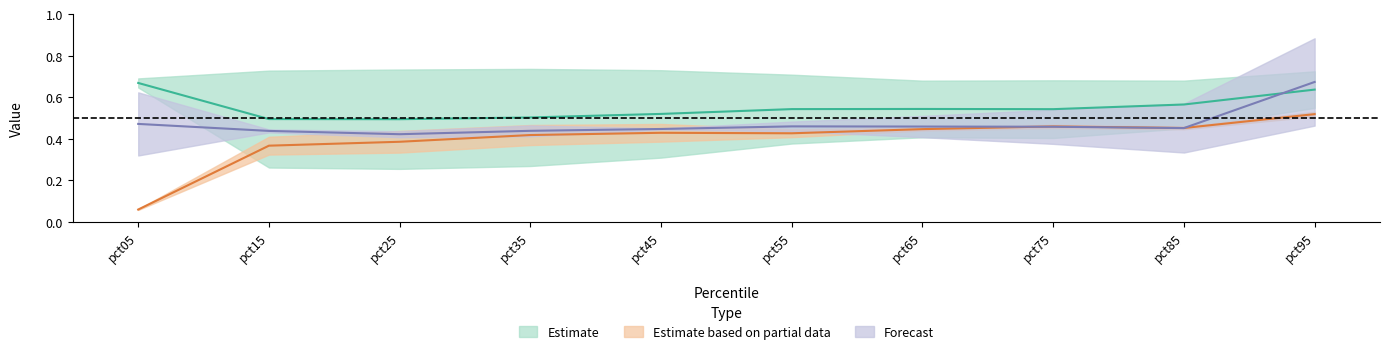

What is the smallest value displayed?

0.1